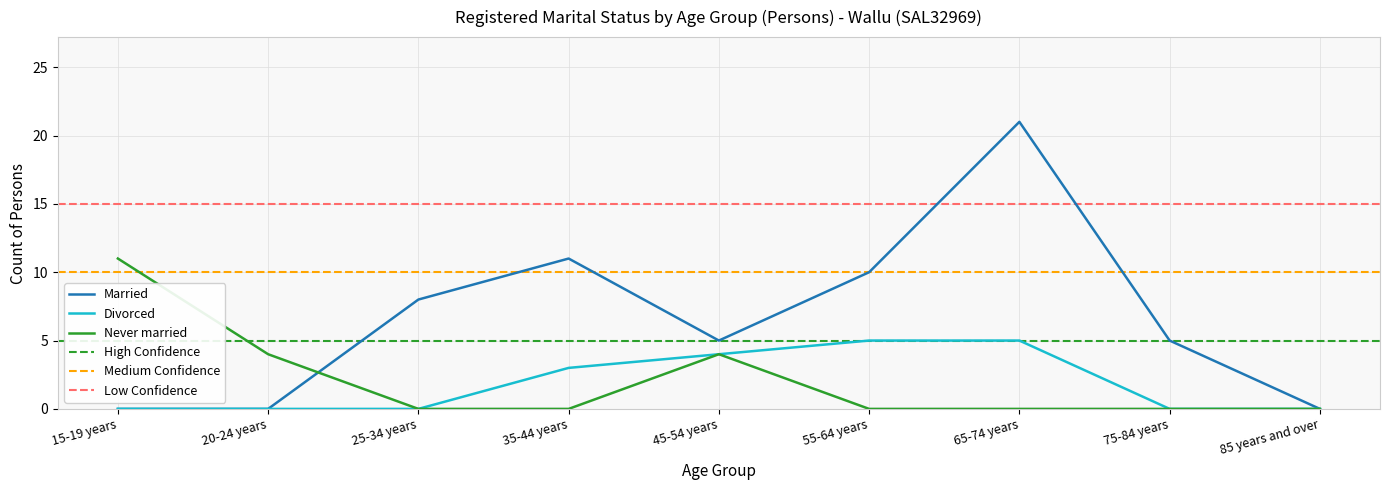

What are all the series names shown in the legend?

Married, Divorced, Never married